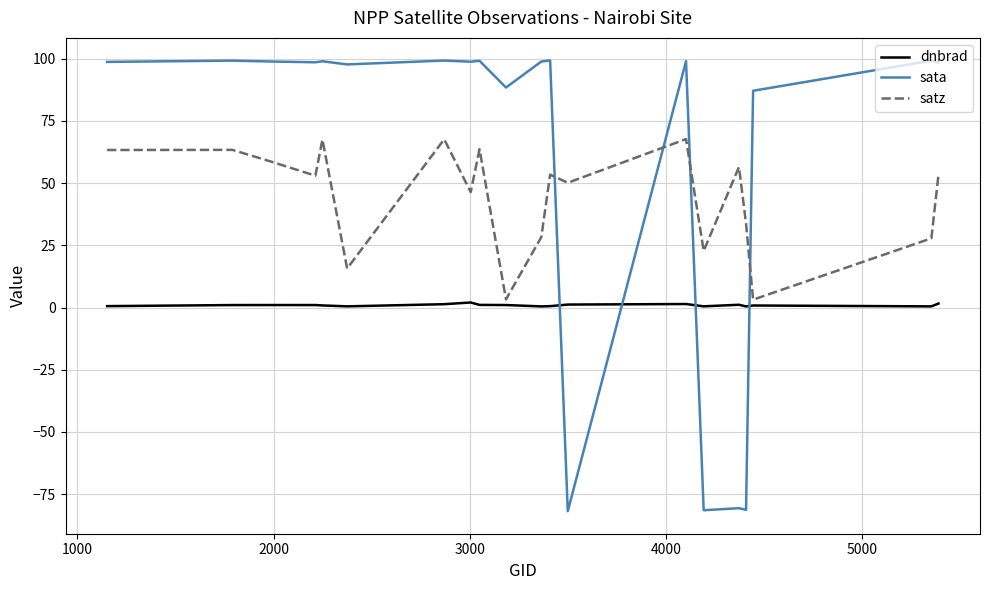

In sata, how many points are lower than both neighbors (excluding endpoints)?

7